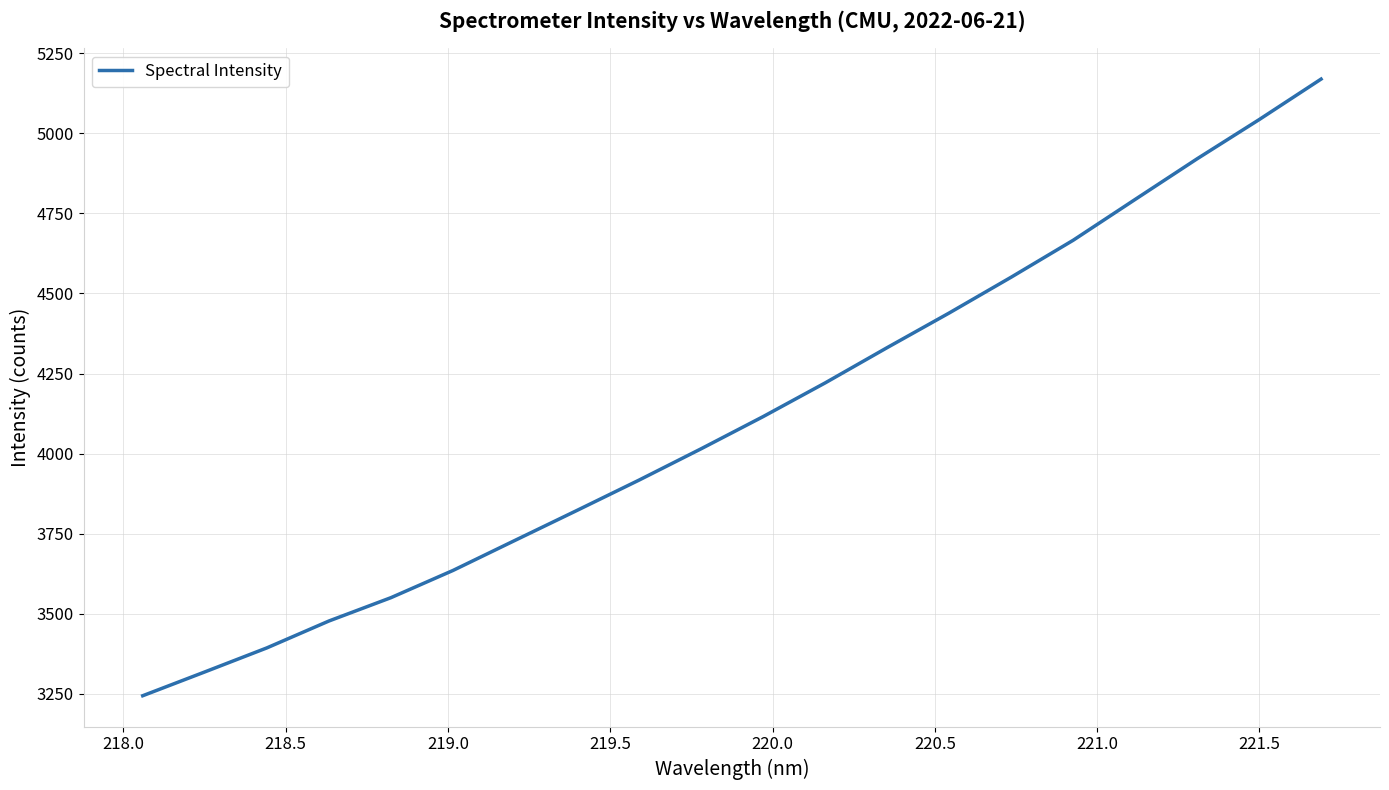

What is the difference between the maximum and minimum values?

1926.4